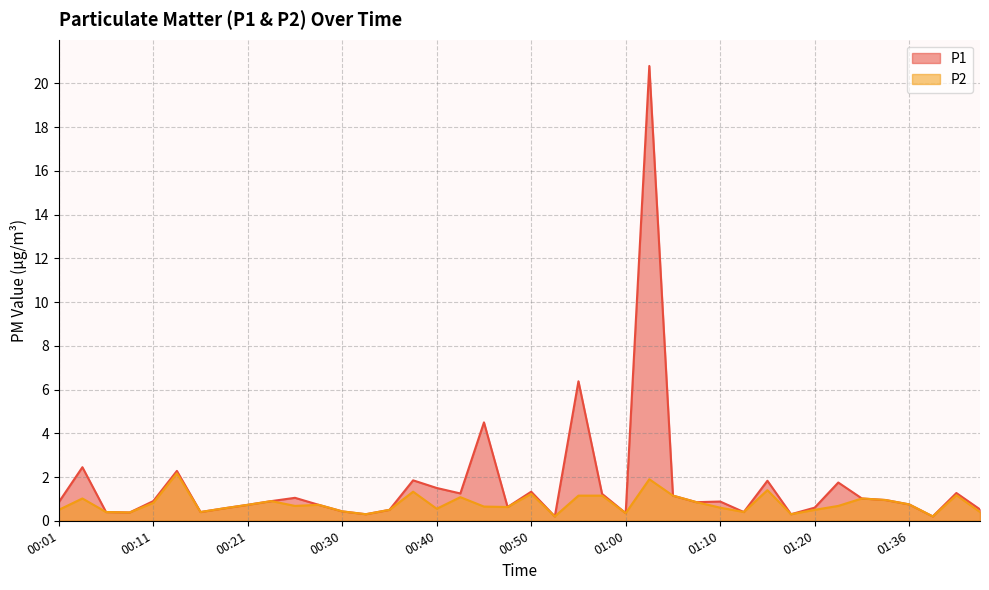

What is the sum of all P1 values?

65.4